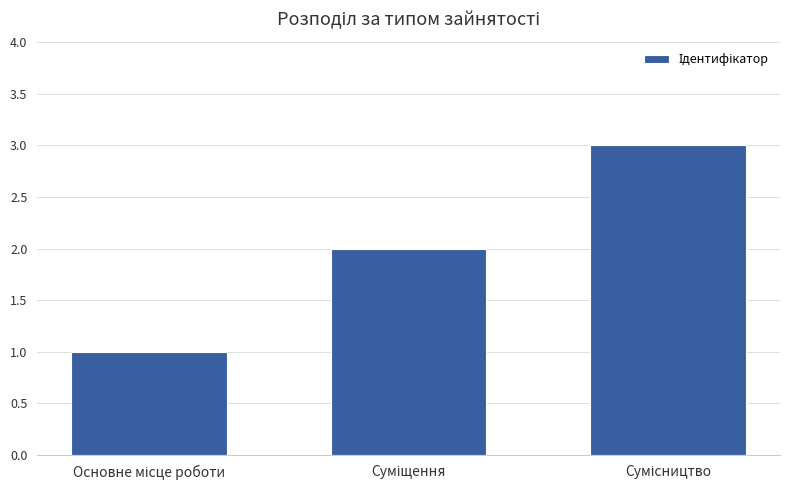

What is the greatest value displayed?

3